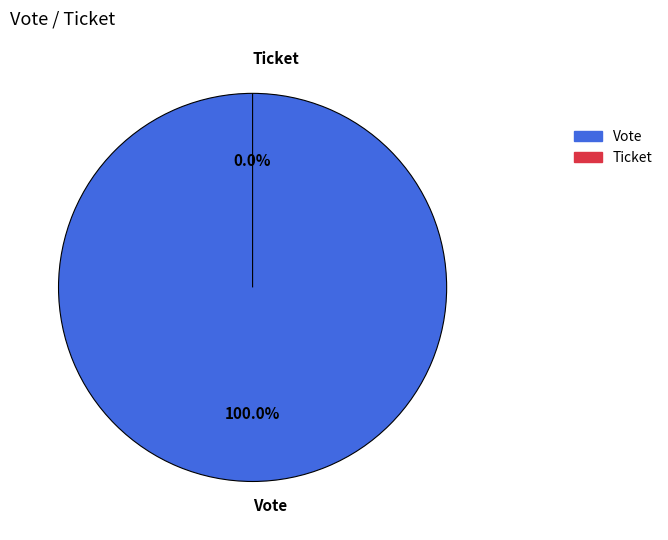

What percentage is NOT represented by Ticket?

100.0%